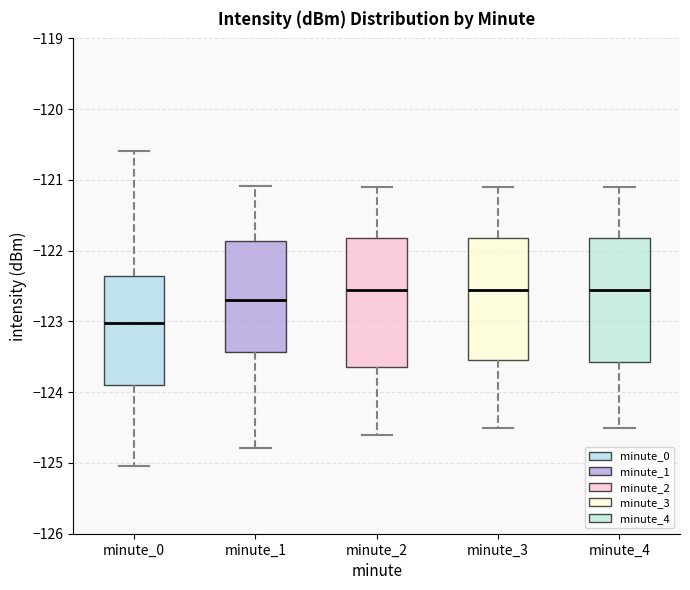

Reading left to right, read every box against the y-axis: the position of its median line, the range the box covers, and the ends of its whiskers. The values are not printed on the chart, so give them approximately, as read against the axis.

minute_0: median -123.0, box -123.9 to -122.4, whiskers -125.0 to -120.6
minute_1: median -122.7, box -123.4 to -121.9, whiskers -124.8 to -121.1
minute_2: median -122.5, box -123.6 to -121.8, whiskers -124.6 to -121.1
minute_3: median -122.5, box -123.5 to -121.8, whiskers -124.5 to -121.1
minute_4: median -122.5, box -123.6 to -121.8, whiskers -124.5 to -121.1